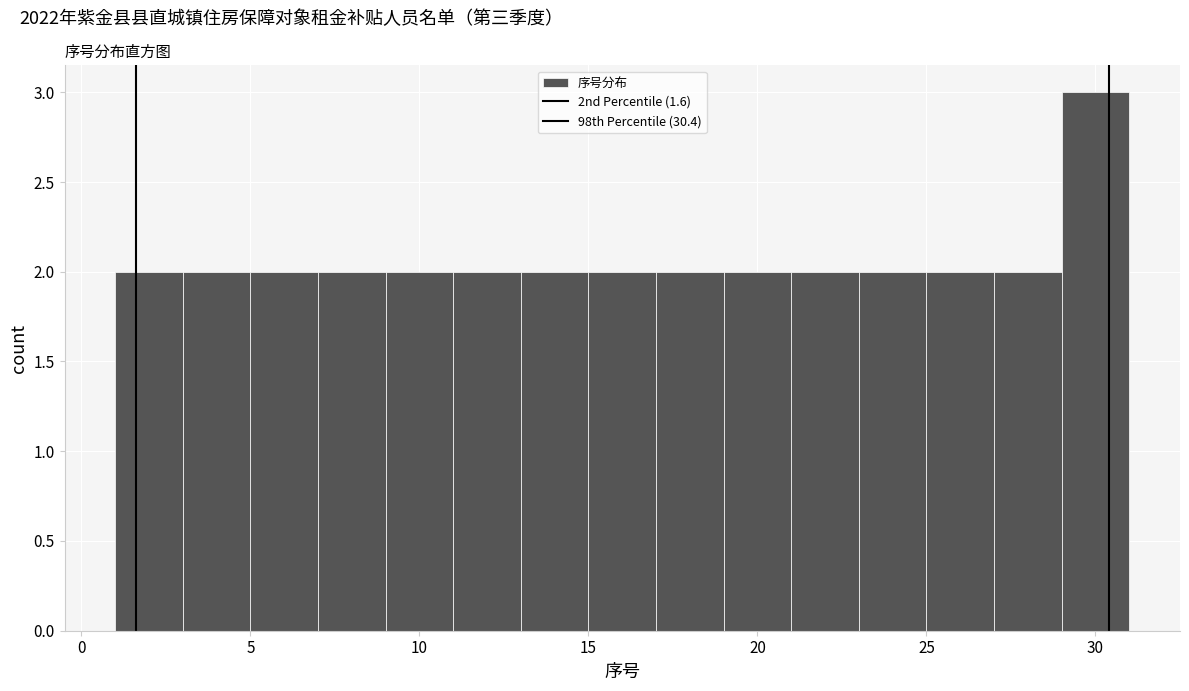

Which range on the x-axis has the tallest bar?

29 to 31